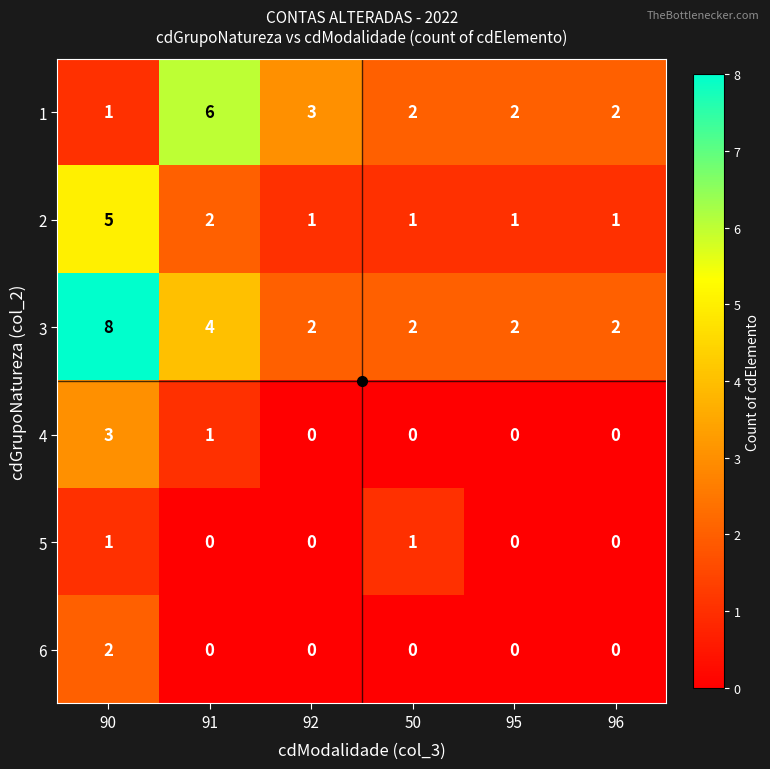

At how many categories does at least one series exceed 7?

1